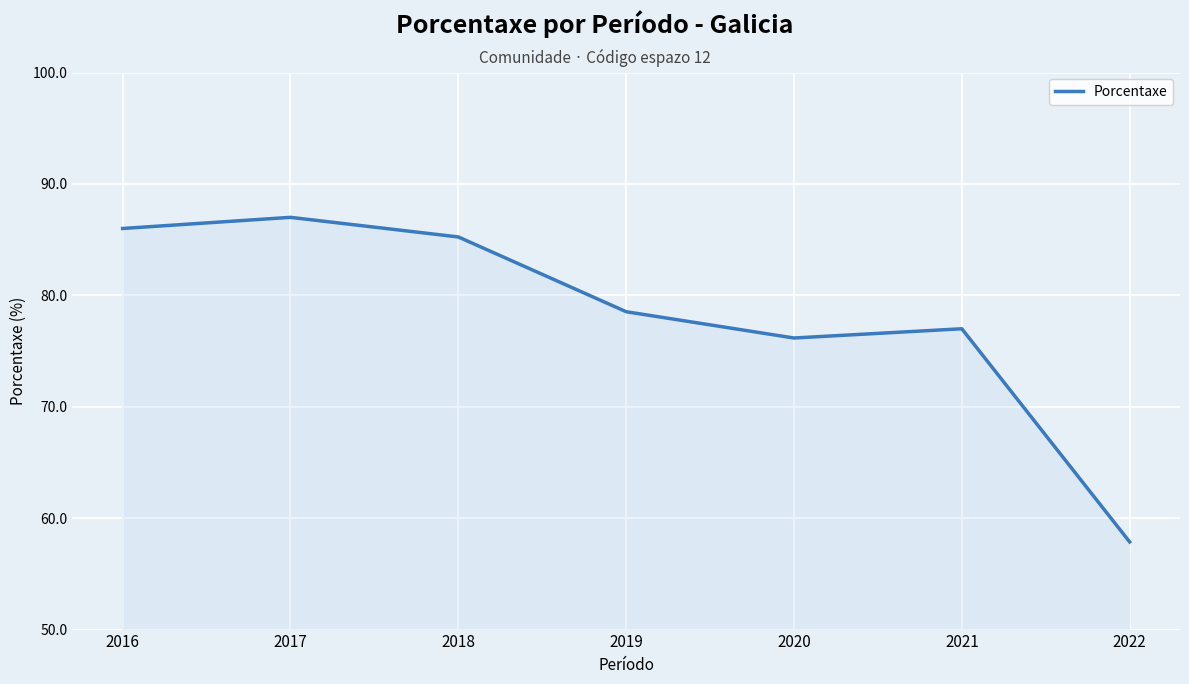

Approximately how many times larger is the value at 2016 compared to 2019?

1.1